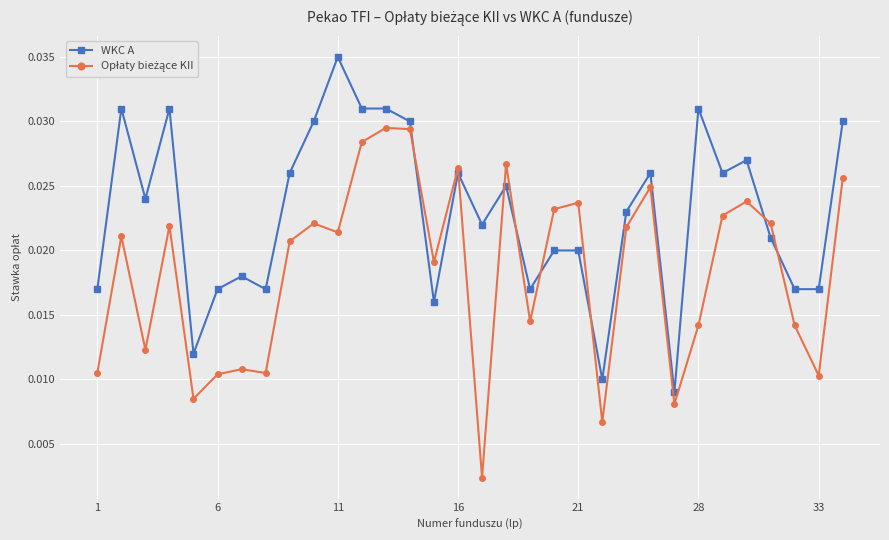

At how many categories does at least one series exceed 0?

32